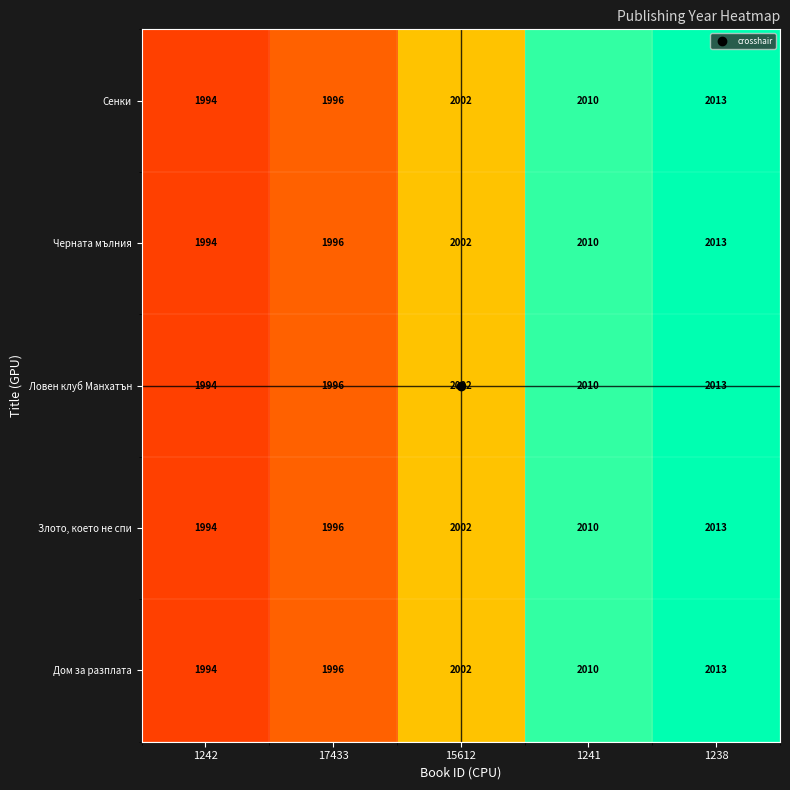

True or false: Сенки has a value of 2932 at 17433.

False